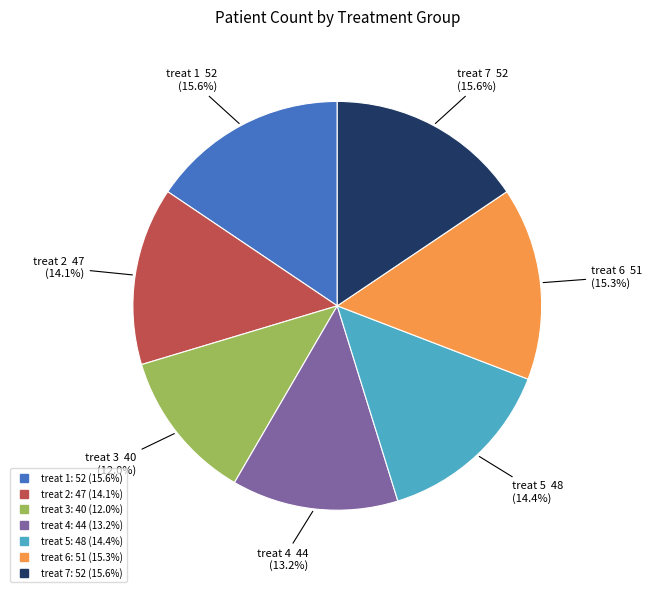

Does any single category account for the majority?

No